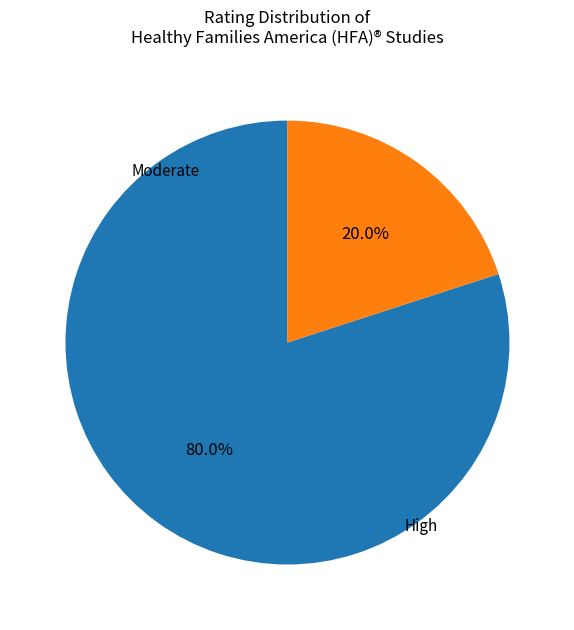

Is there a majority slice in this chart?

Yes